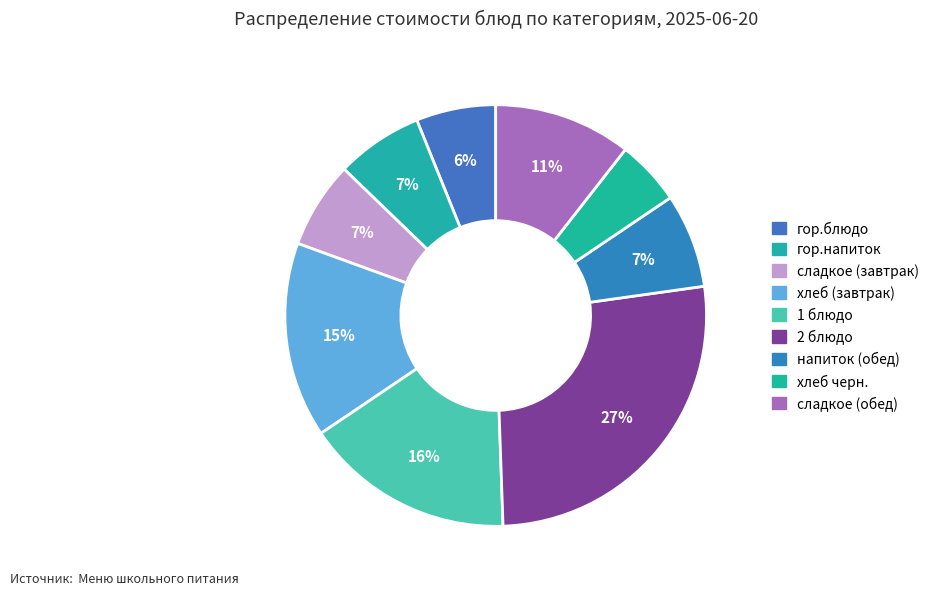

Is there any slice that represents more than half of the pie?

No